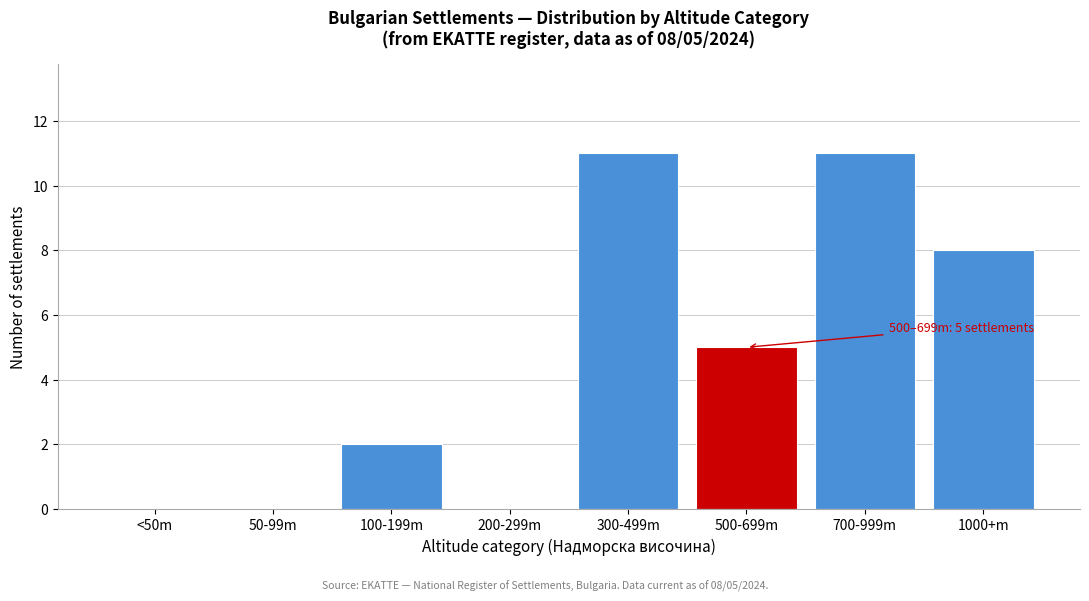

Reading left to right, what are all the values shown in this chart?

<50m=0	50-99m=0	100-199m=2	200-299m=0	300-499m=11	500-699m=5	700-999m=11	1000+m=8